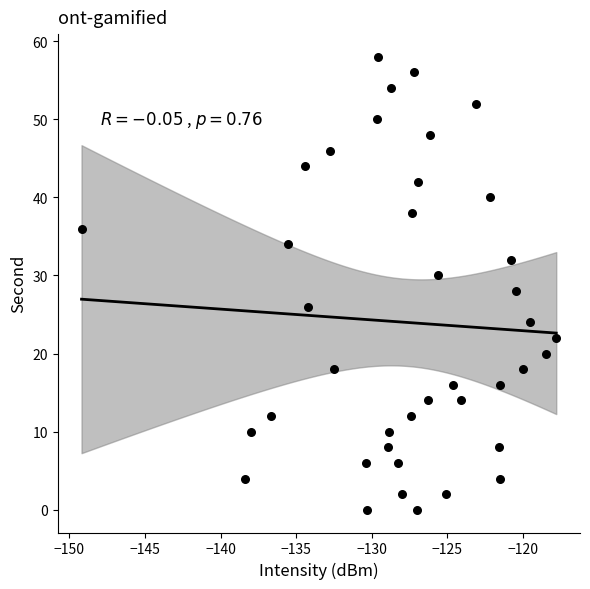

What is the range of Y values (max minus min)?

58